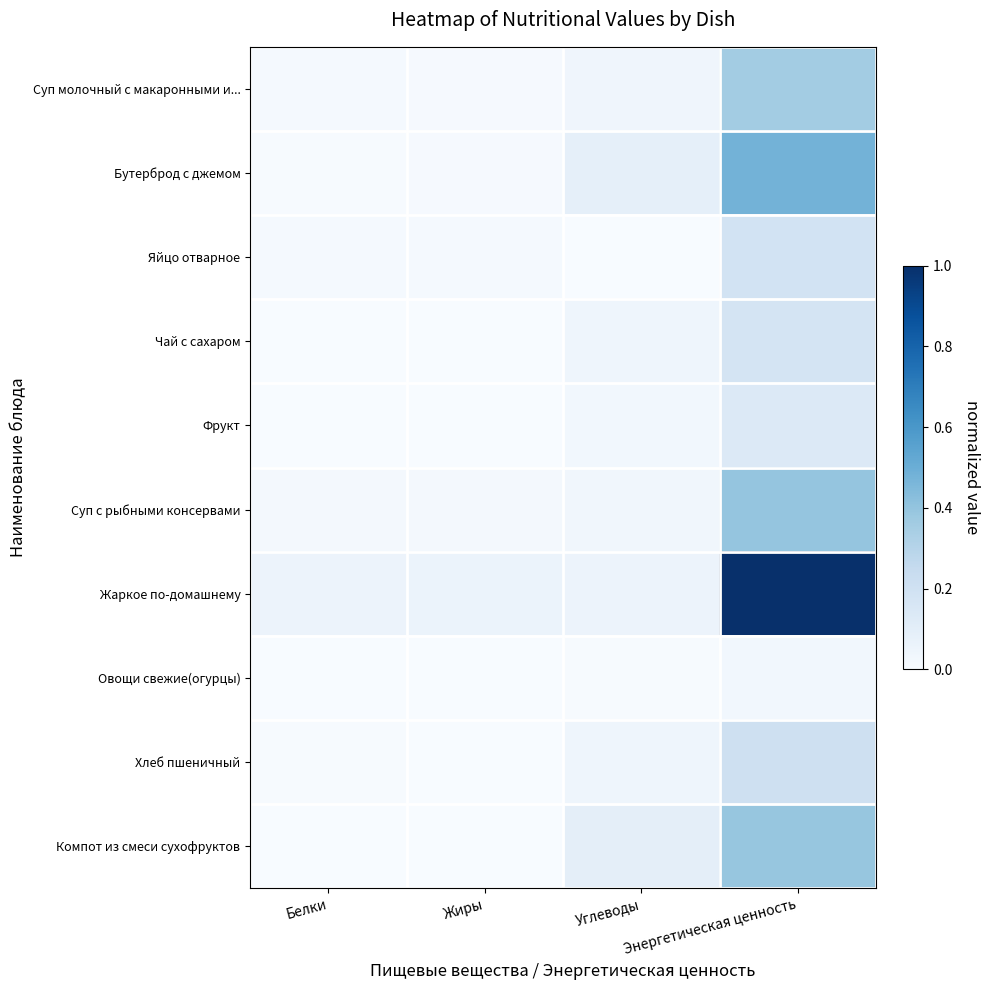

Count the number of categories in the chart.

4